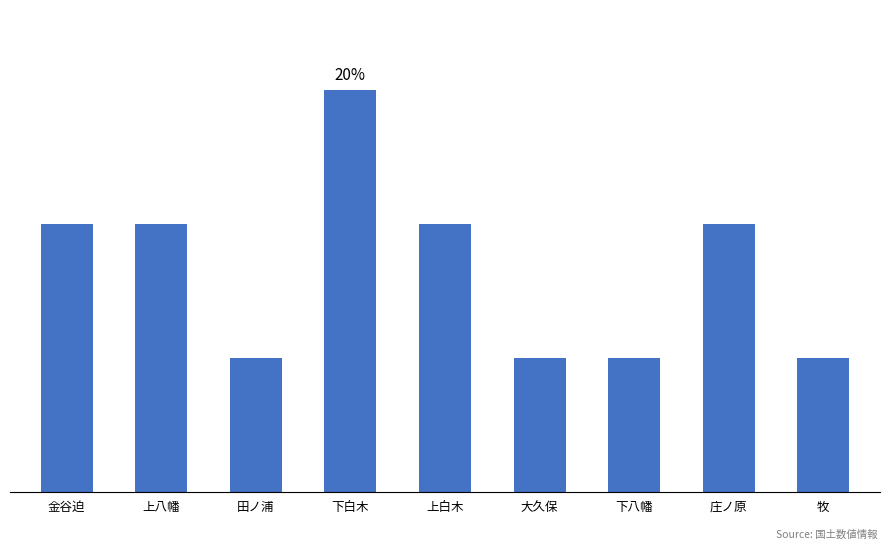

What is the maximum value shown in the chart?

3